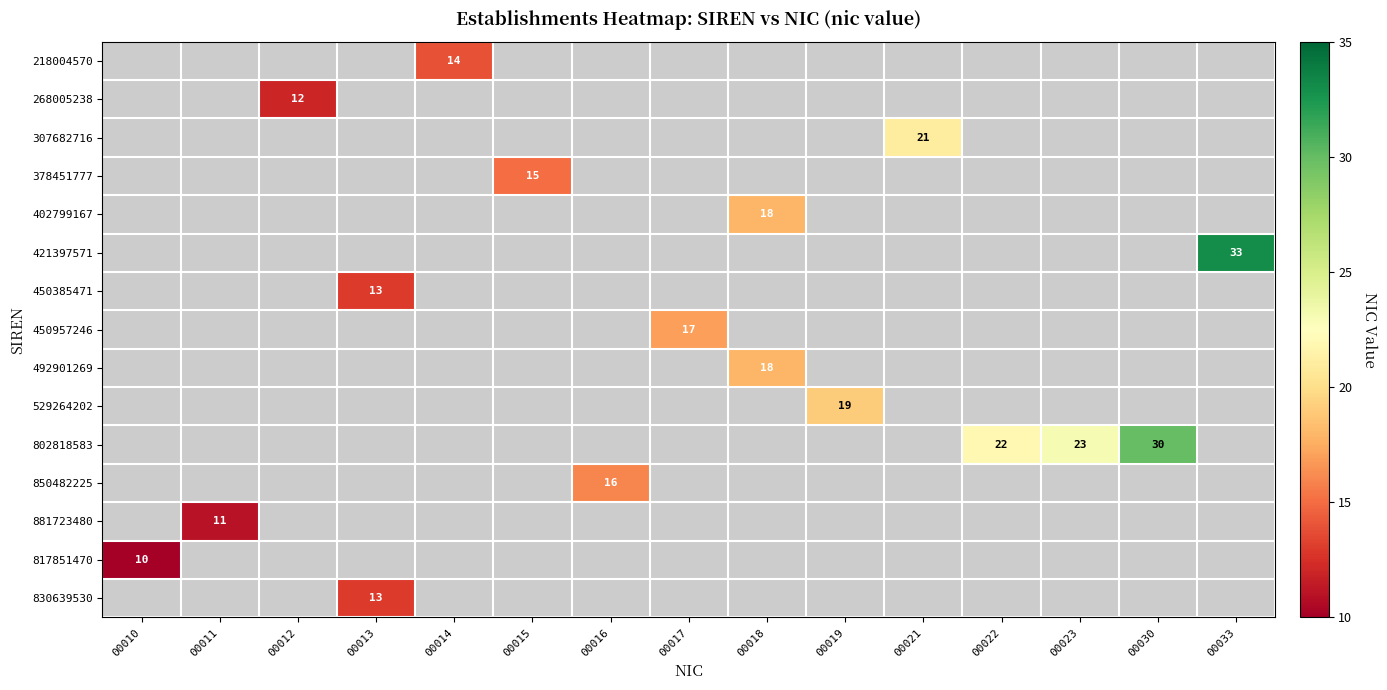

What is the total value across all series at 00016?

16